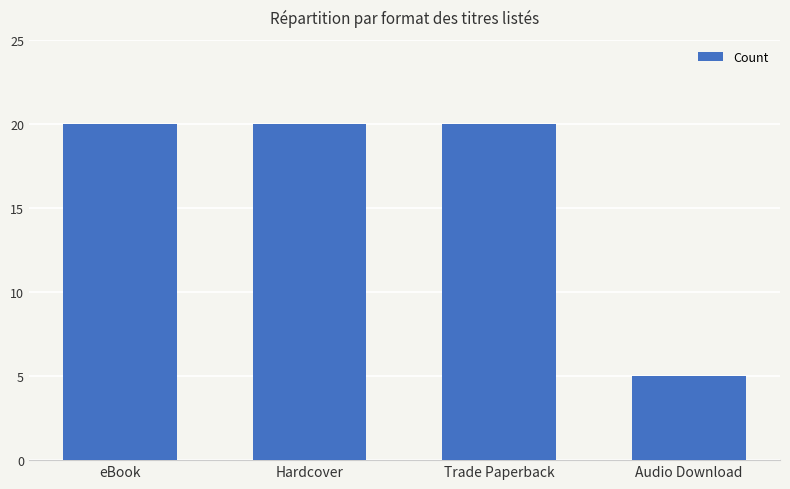

Reading left to right, what are all the values shown in this chart?

20	20	20	5